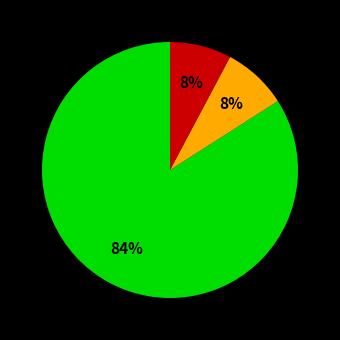

Is there any slice that represents more than half of the pie?

Yes